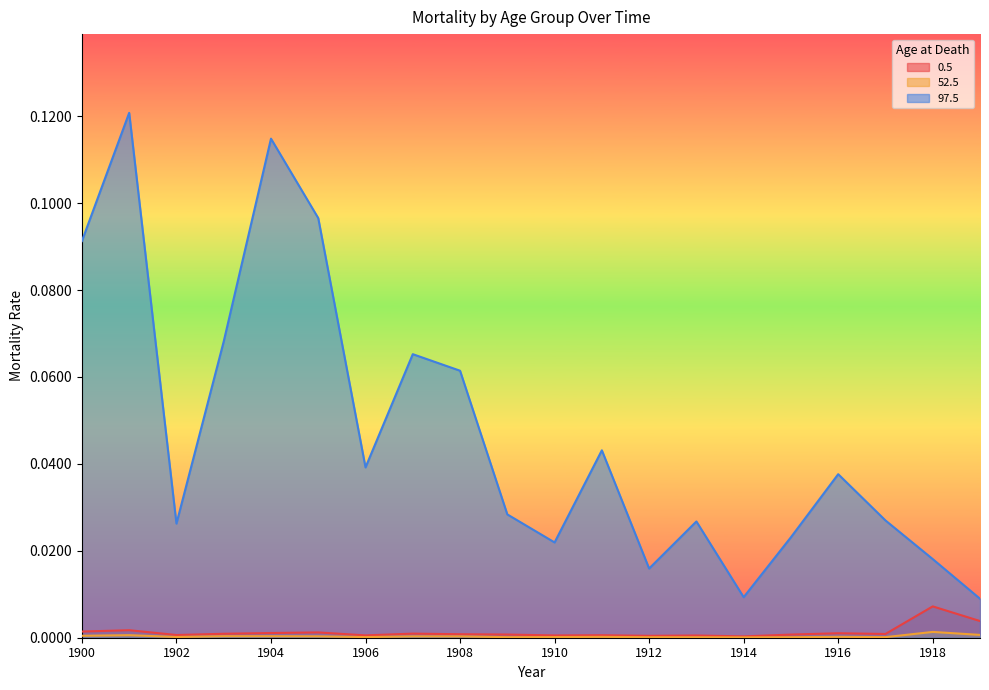

Between 1912 and 1917, which series saw the biggest shift?

97.5